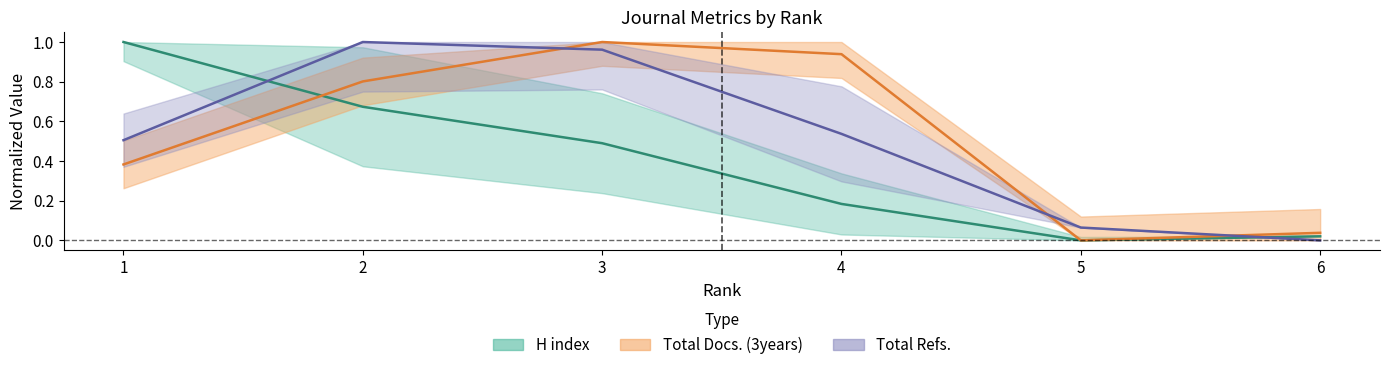

At how many categories does at least one series exceed 0?

6